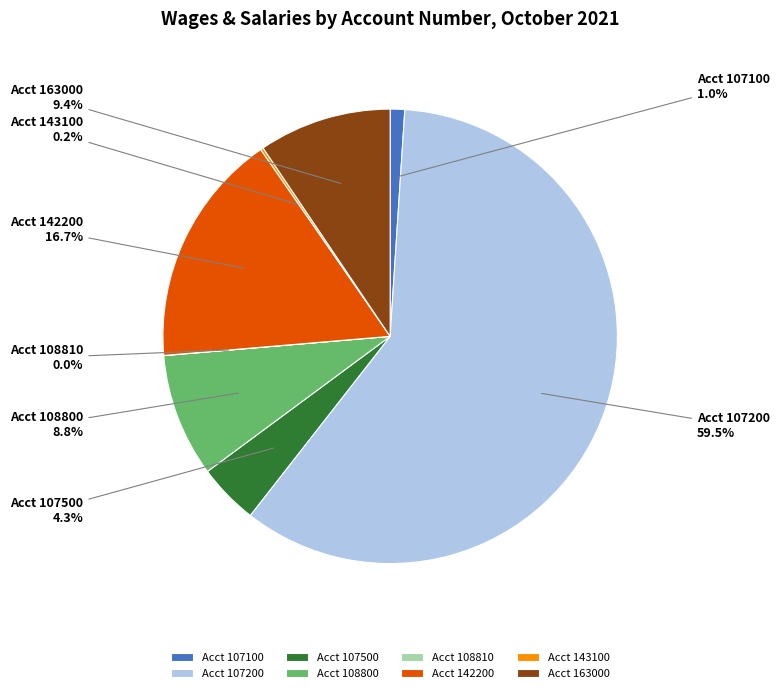

Approximately how many times larger is the value at Acct 142200 compared to Acct 107500?

3.9